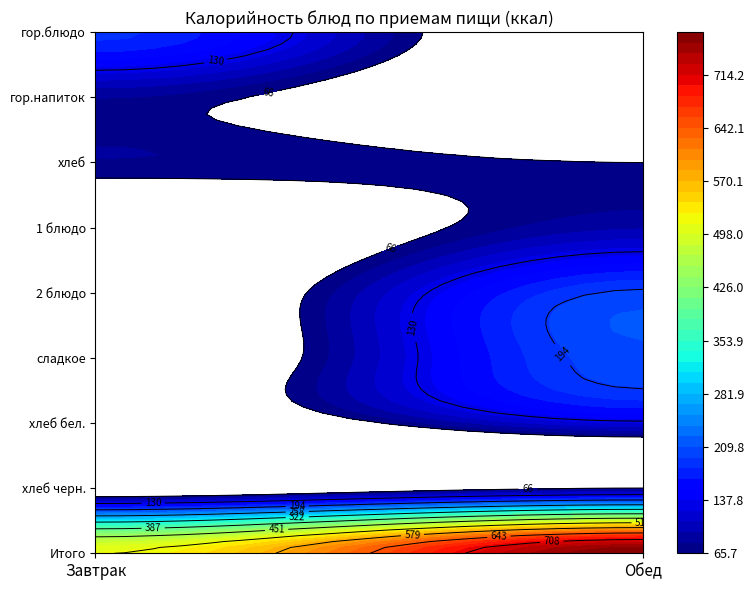

Which category has the highest value in the Обед series?

Итого